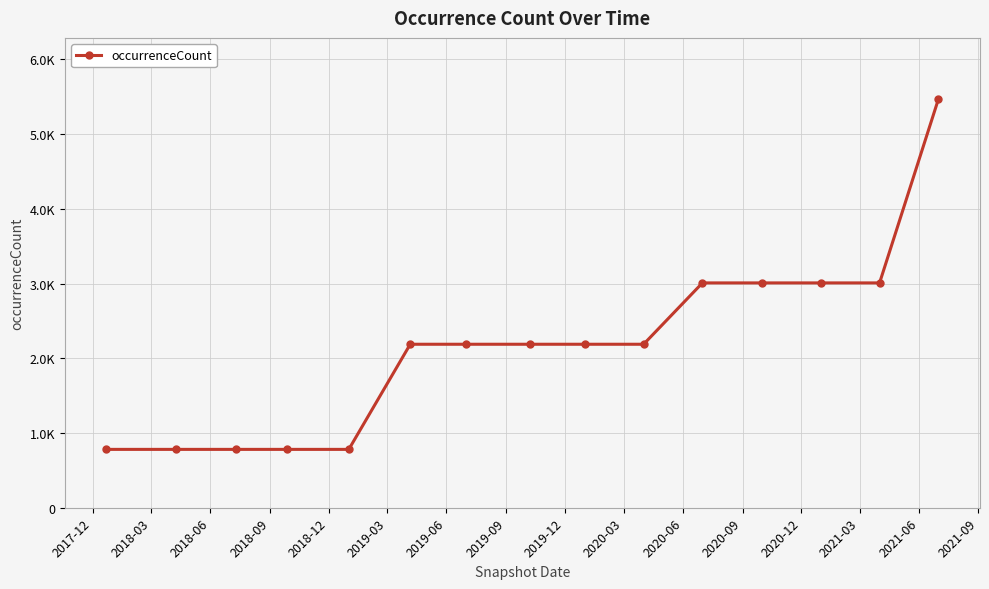

Is this an area chart (filled region under the line)?

No